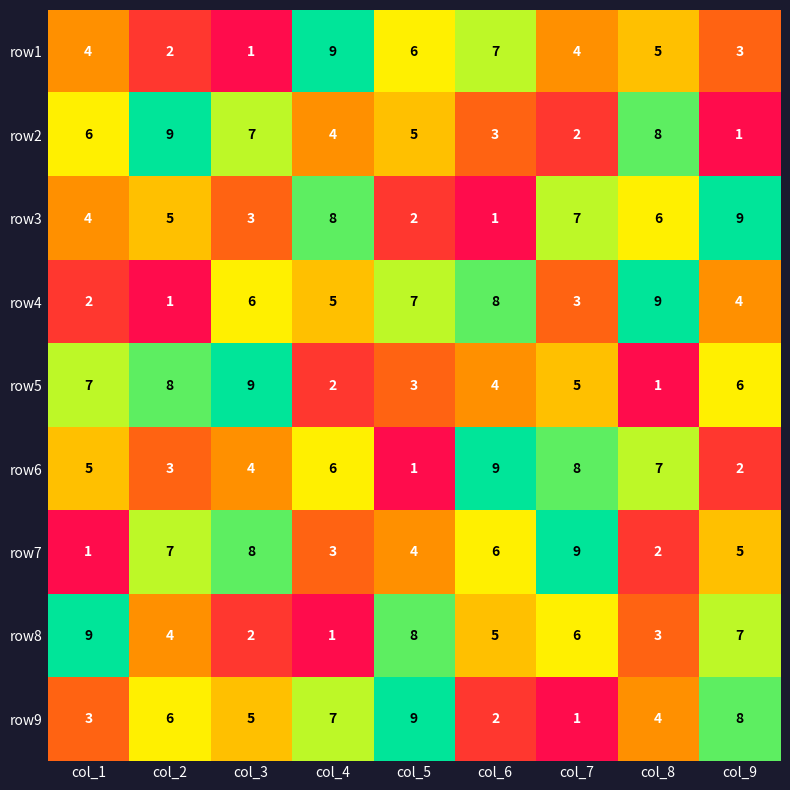

How many data points does each series have?

9